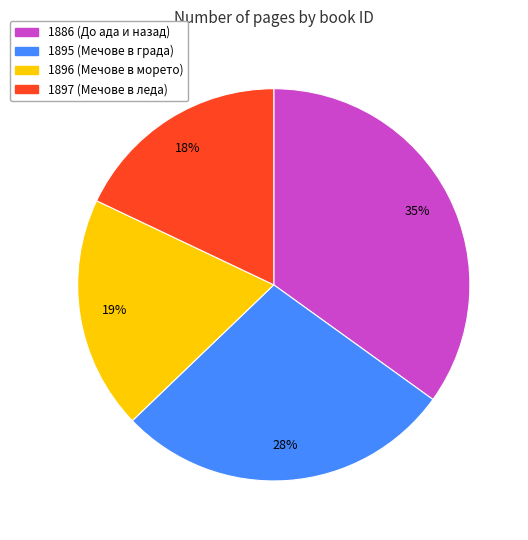

Does any single category account for the majority?

No